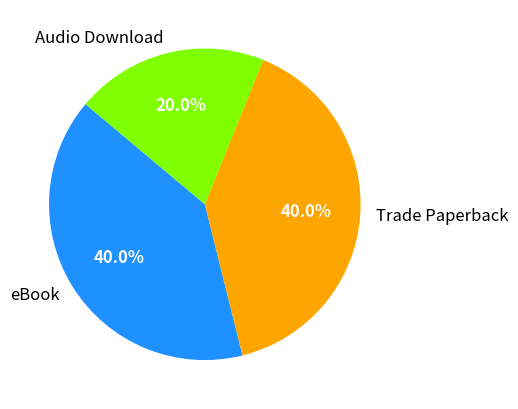

What percentage is NOT represented by Audio Download?

80.0%